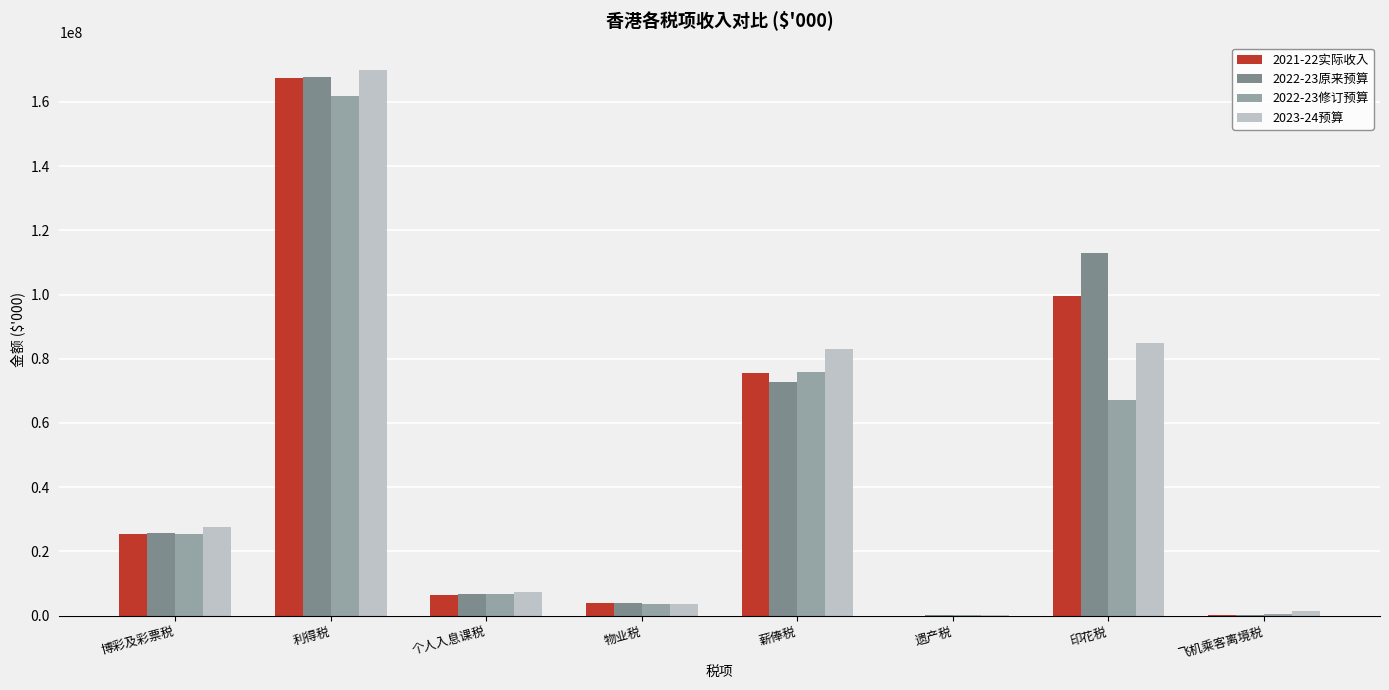

What is the sum of the 2023-24预算 values at 物业税 and 印花税?

88540000